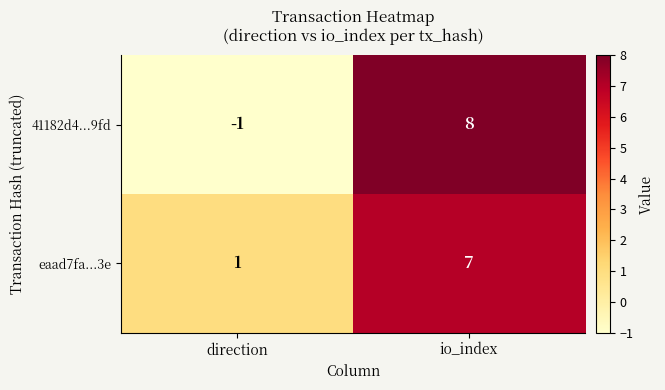

Which series has the widest spread of values?

41182d4...9fd